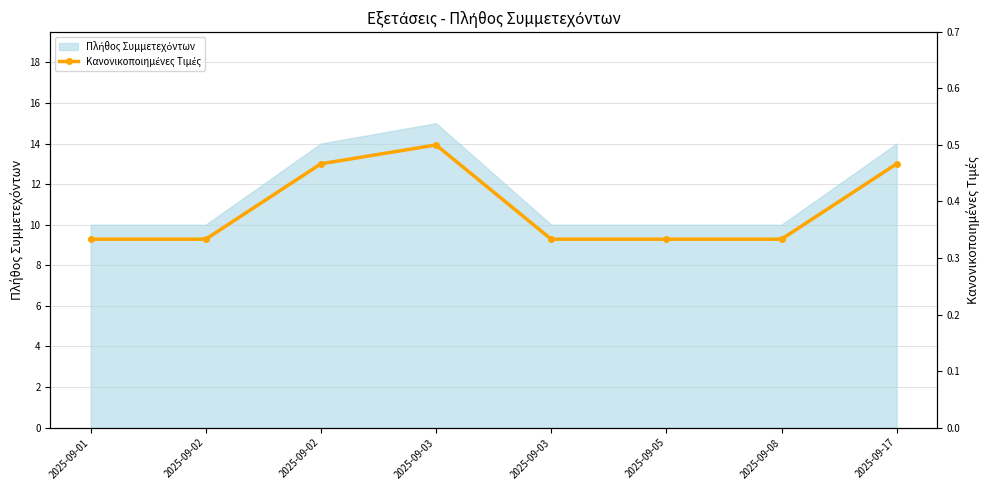

Is it true that the value at 2025-09-02 is 0.6?

False